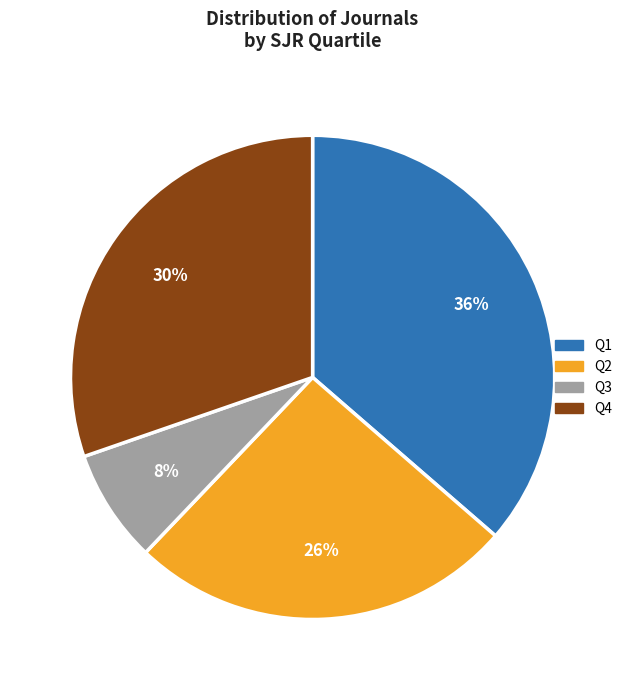

Rank the categories by value from lowest to highest.

Q3, Q2, Q4, Q1